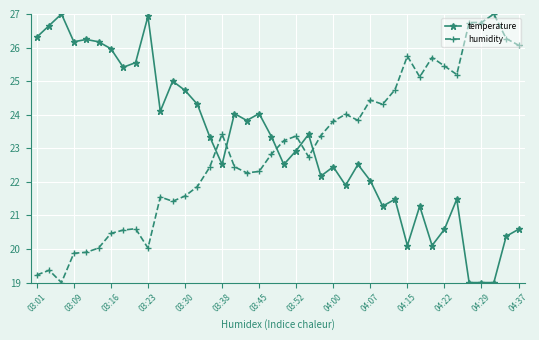

What are all the series names shown in the legend?

temperature, humidity